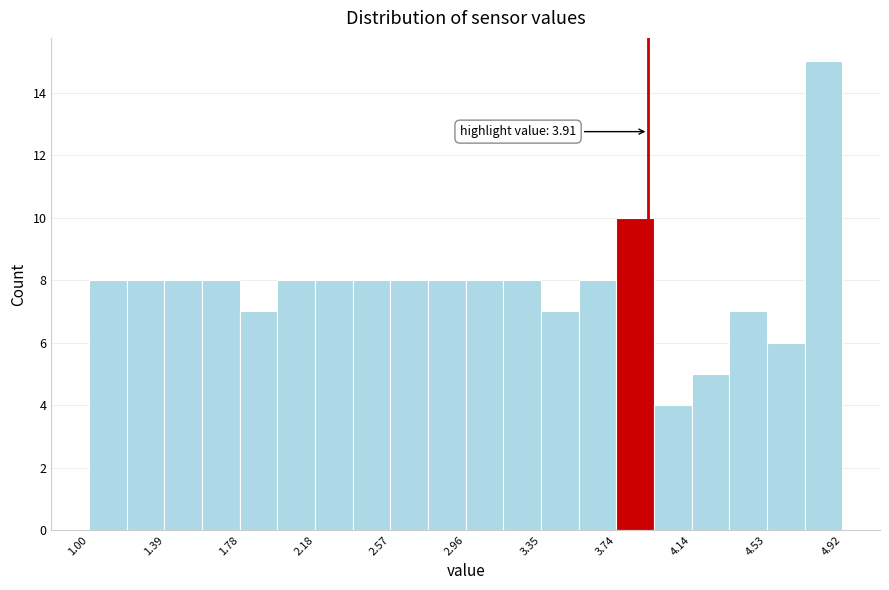

Around what value on the x-axis is the tallest bar? Give the approximate position of its centre, as read against the axis.

4.80